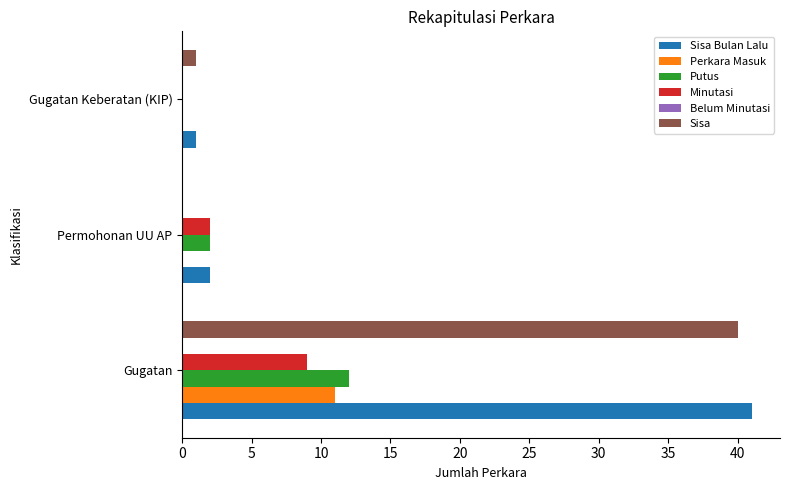

What is the total value across all series at Gugatan?

113